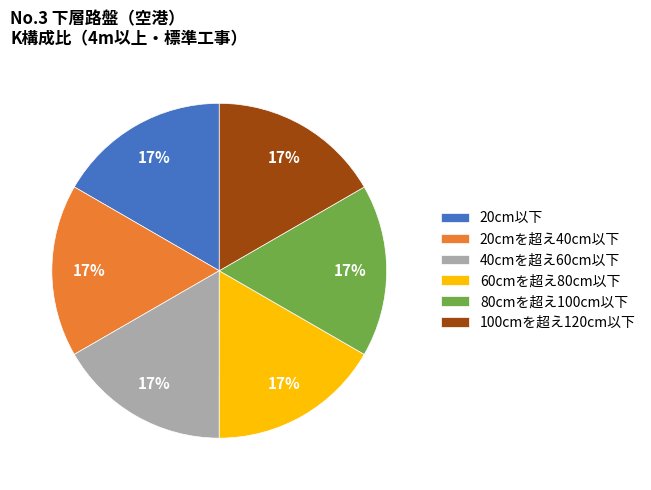

How many slices are in this pie chart?

6